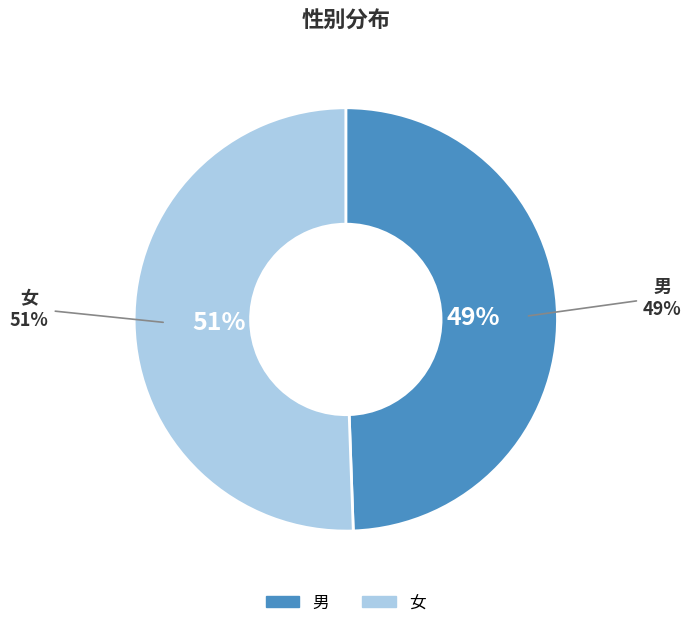

What portion of the pie excludes 男?

50.6%